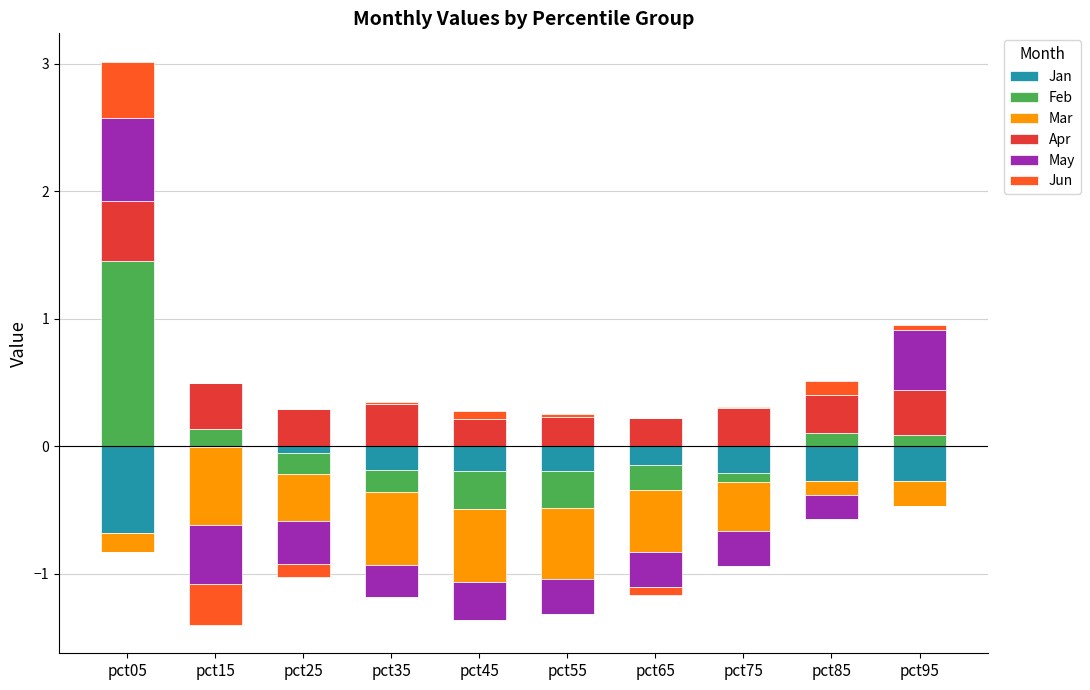

Which series has the widest spread of values?

Feb